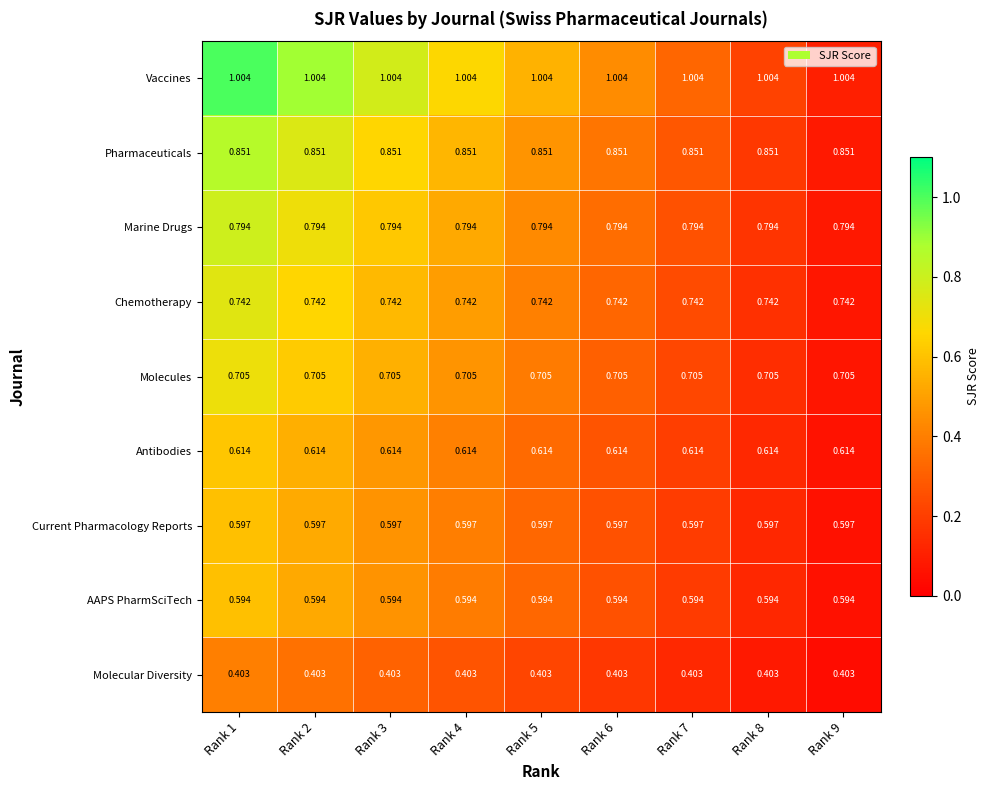

Is the value of Antibodies at Rank 9 greater than the value of Current Pharmacology Reports at Rank 4?

Yes